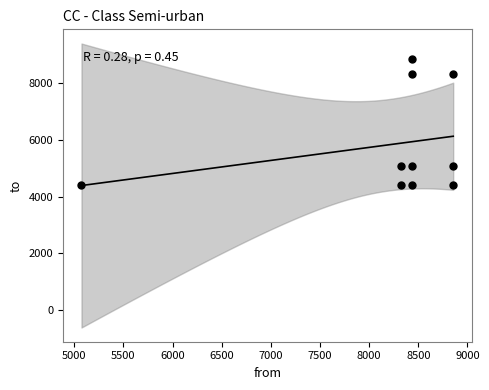

What is the range of Y values (max minus min)?

4456